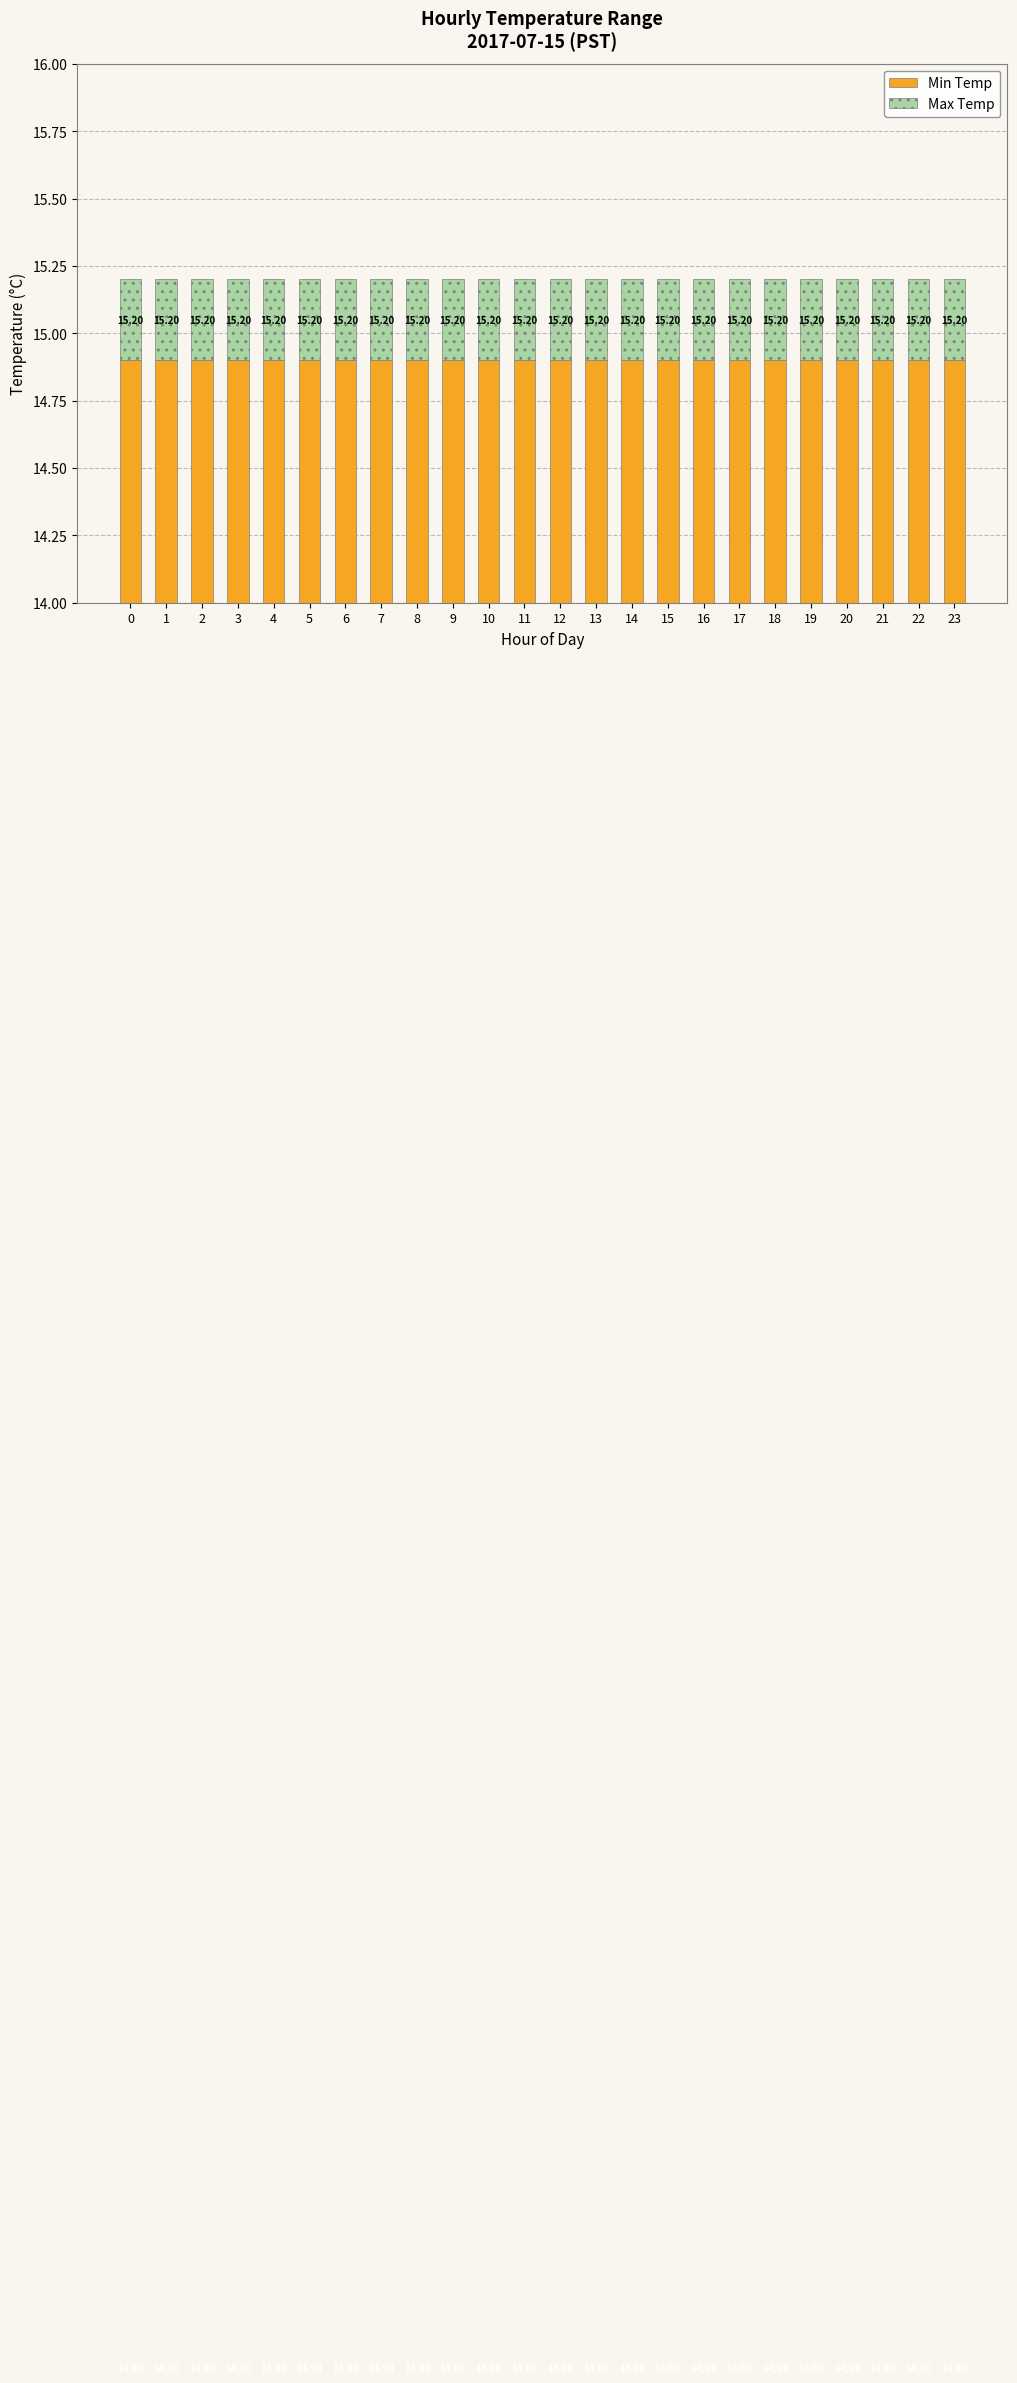

What is the value of the Min Temp bar at the 12th from the left?

14.9